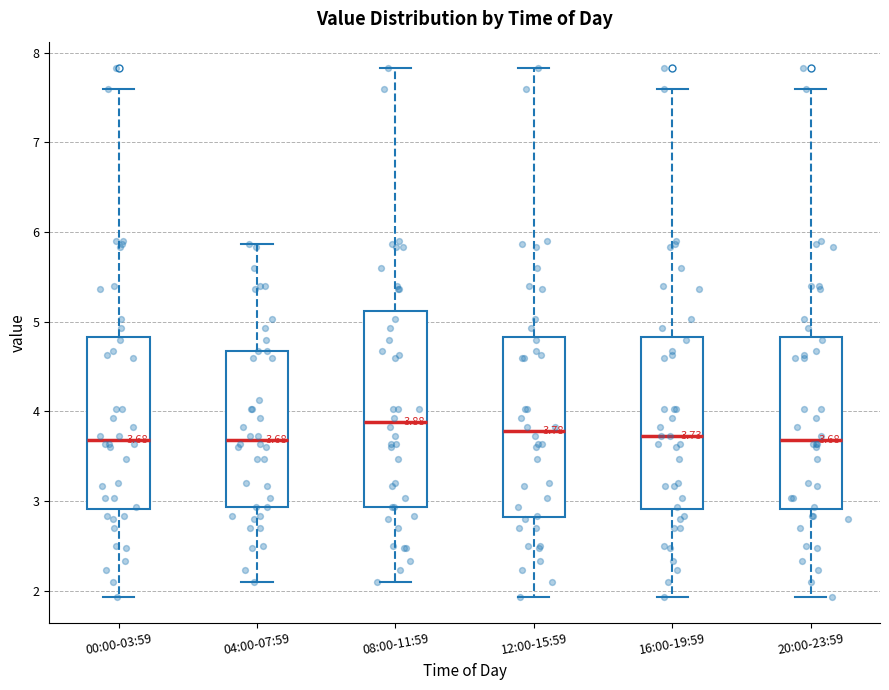

Which box is the tallest, from its lower edge to its upper edge?

08:00-11:59